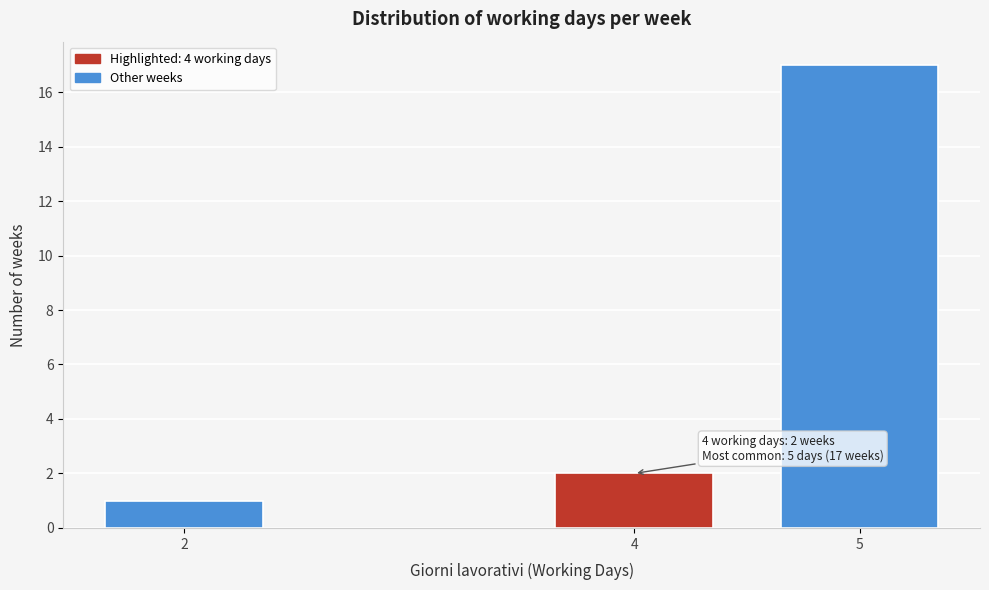

Reading right to left, extract all data points from this chart.

5=17	4=2	2=1